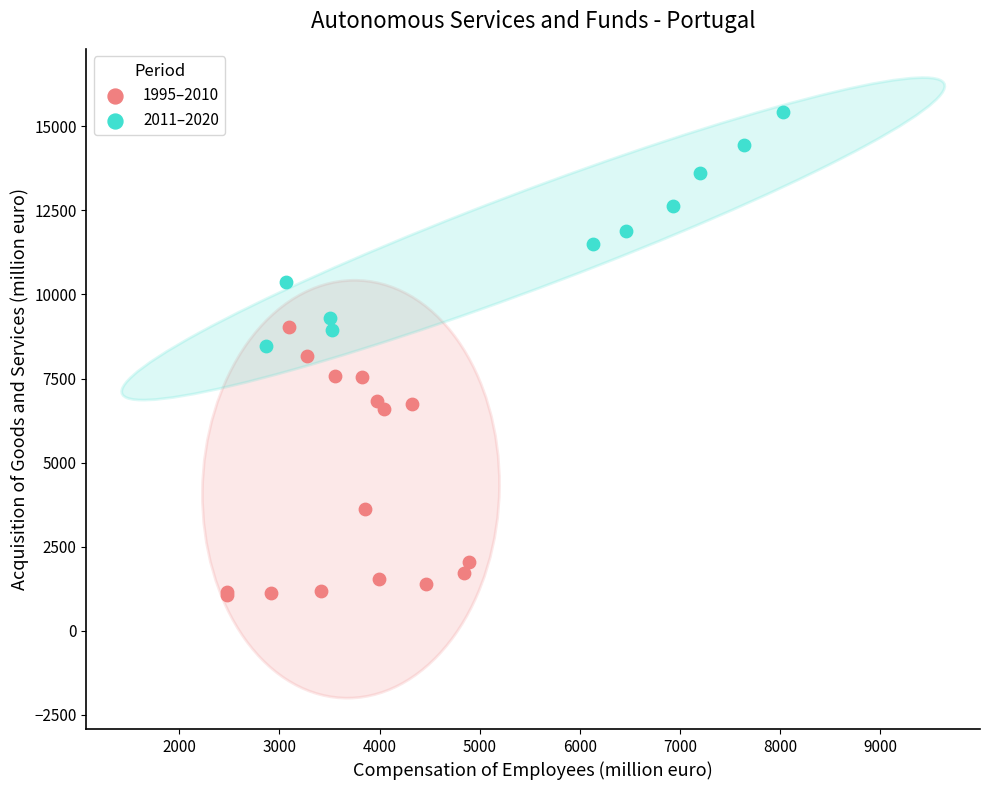

Which series reaches the minimum Y coordinate?

1995–2010